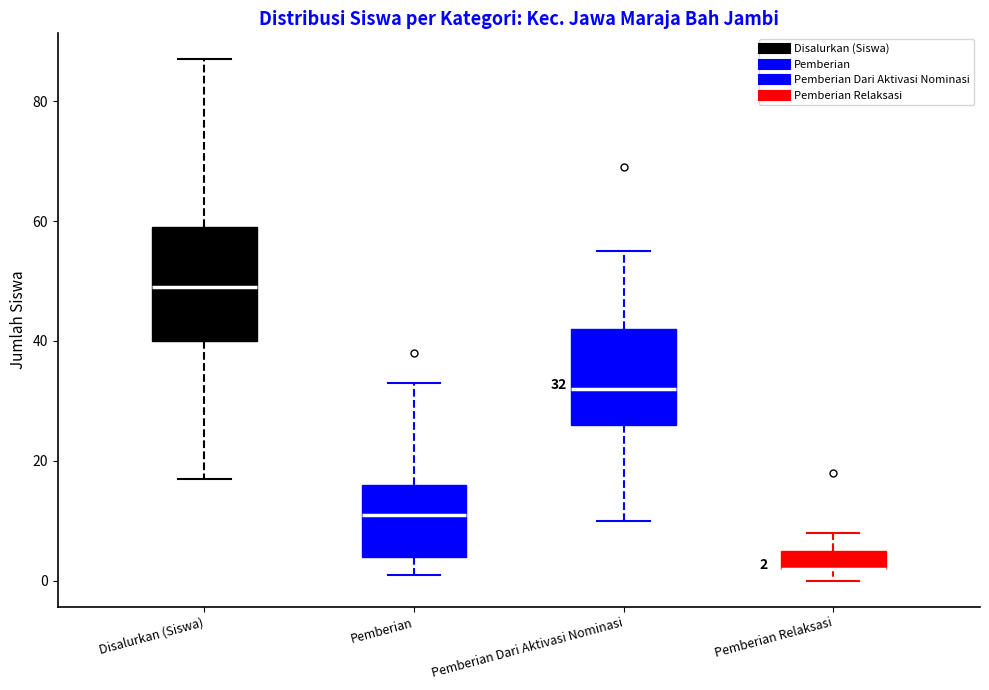

Comparing the boxes themselves (not the whiskers), which one is the tallest?

Disalurkan (Siswa)